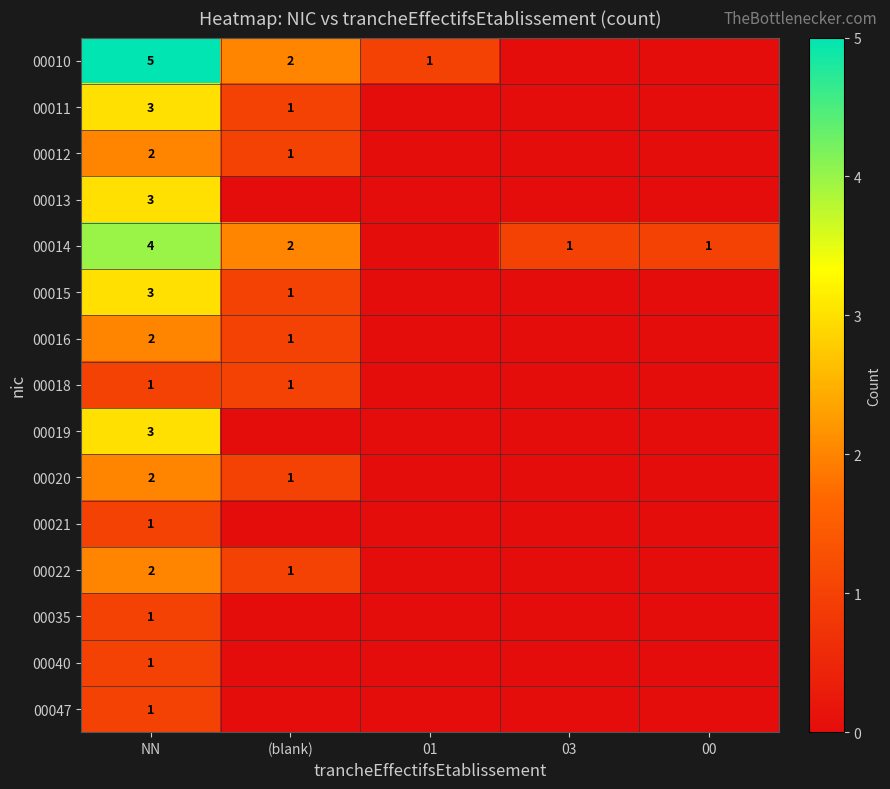

At which category is the sum across all series the highest?

NN